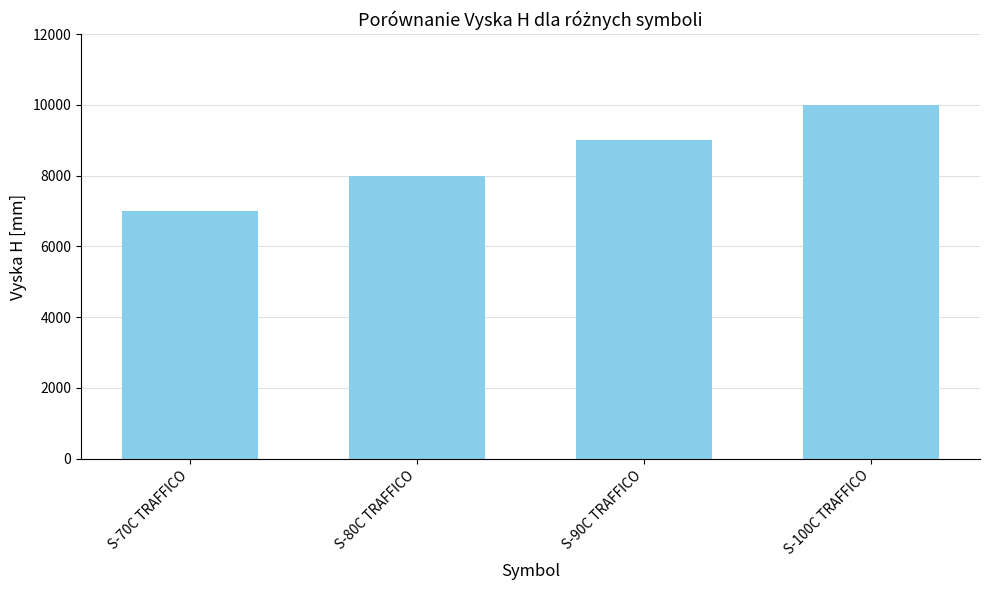

Reading left to right, transcribe all the data shown in this chart.

S-70C TRAFFICO=7000	S-80C TRAFFICO=8000	S-90C TRAFFICO=9000	S-100C TRAFFICO=10000